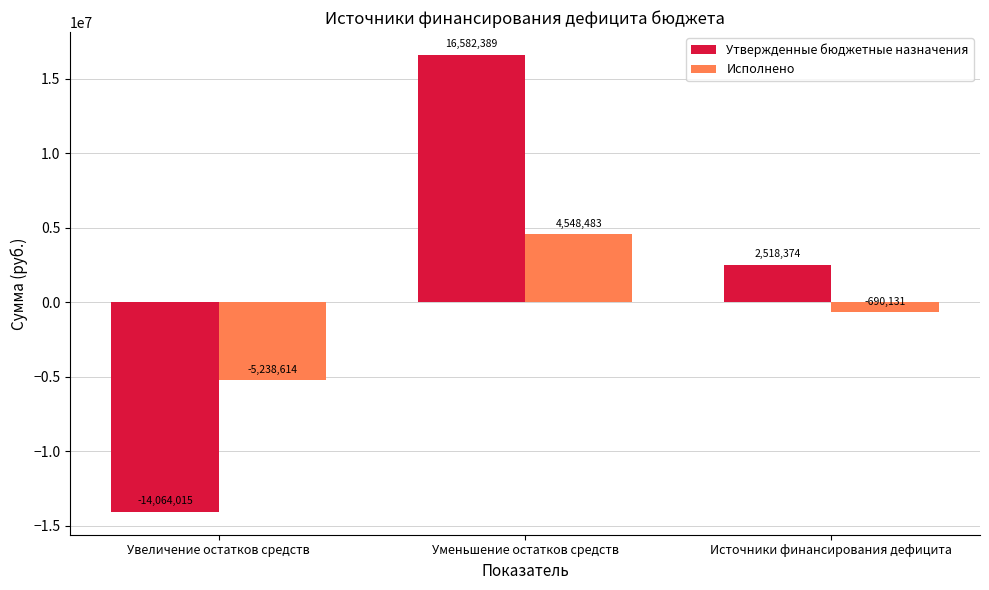

What is the total value across all series at Увеличение остатков средств?

-19302628.9